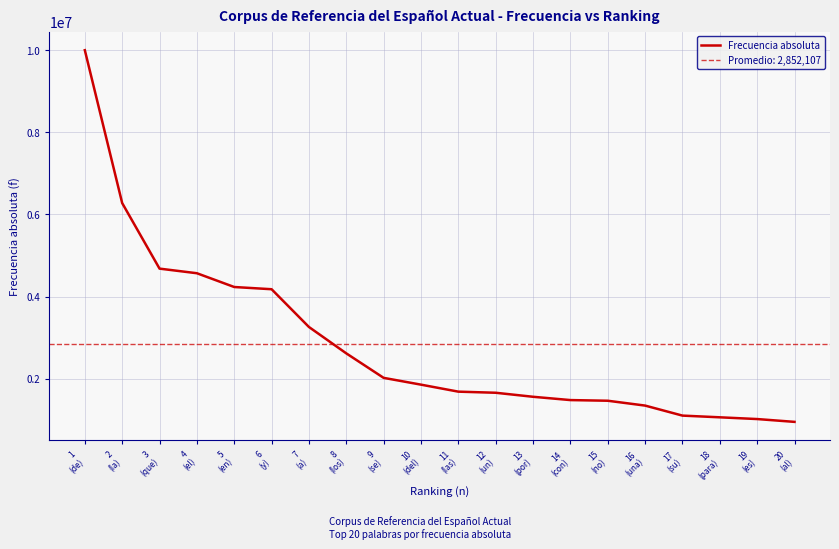

What is the minimum value shown in the chart?

951054